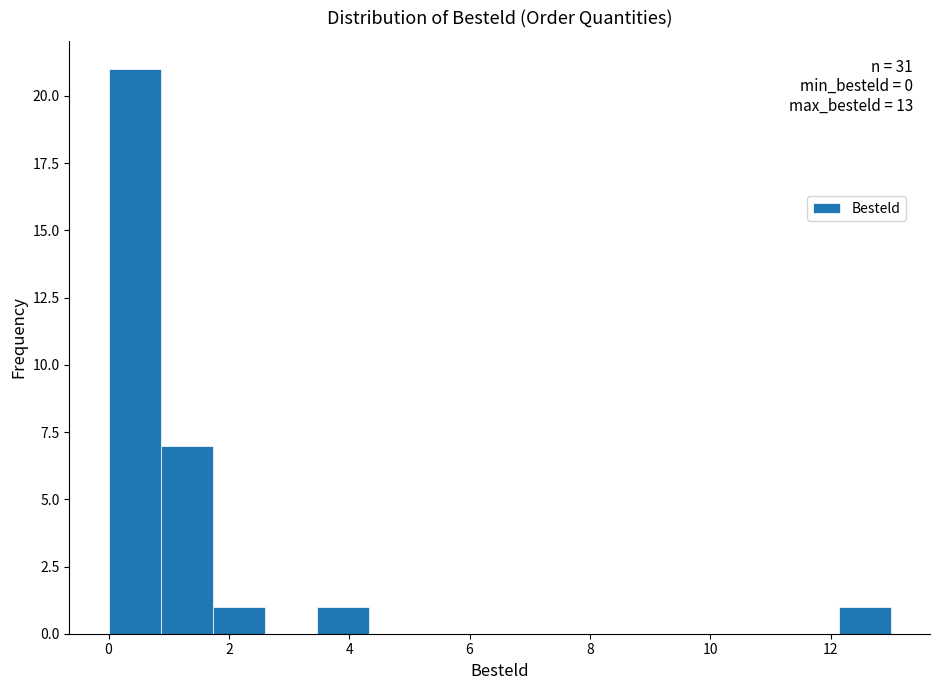

Over which range of the x-axis is the bar tallest?

0.0 to 0.8